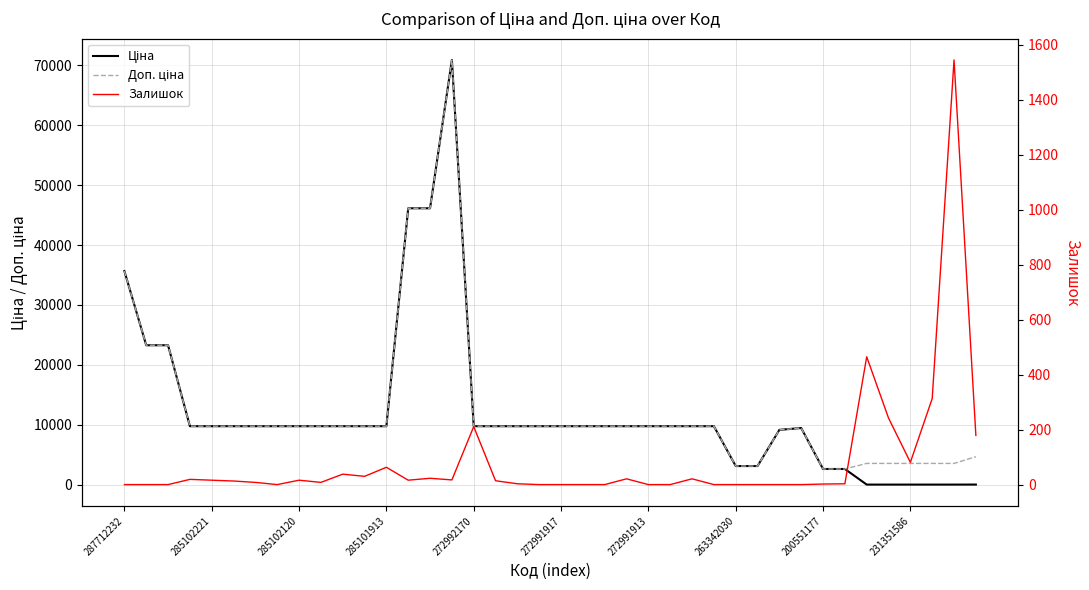

In Залишок, how many points are higher than both neighbors (excluding endpoints)?

10